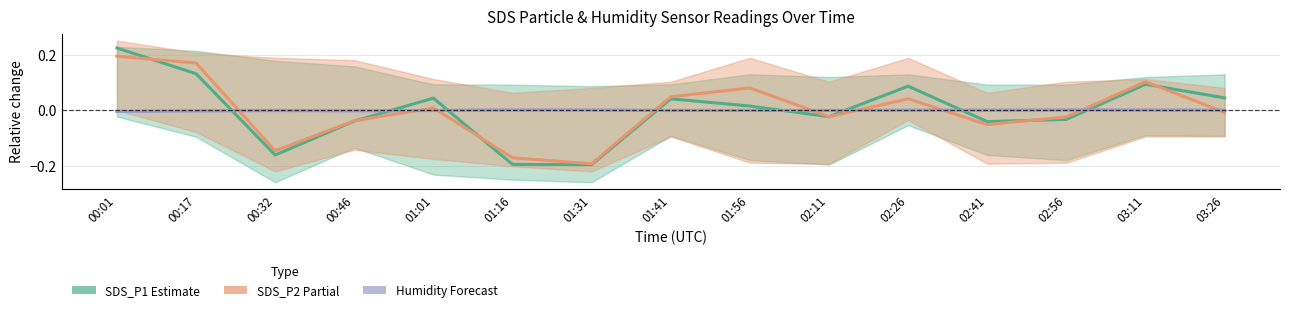

Reading right to left, extract all data points from this chart.

SDS_P1 (Estimate): 0.0	0.1	-0.0	-0.0	0.1	-0.0	0.0	0.0	-0.2	-0.2	0.0	-0.0	-0.2	0.1	0.2
SDS_P2 (Partial): -0.0	0.1	-0.0	-0.1	0.0	-0.0	0.1	0.0	-0.2	-0.2	0.0	-0.0	-0.1	0.2	0.2
Humidity (Forecast): 0.0	0.0	0.0	0.0	0.0	-0.0	-0.0	-0.0	0.0	0.0	-0.0	-0.0	-0.0	-0.0	-0.0